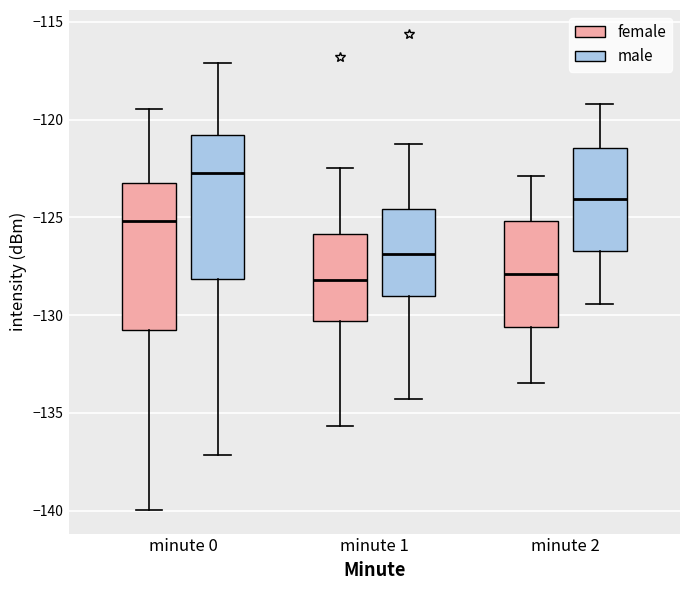

Reading left to right, transcribe this box plot: for each box, give where its median line is, the range the box spans, and where its two whiskers end, as read against the y-axis. The values are not printed on the chart, so give them approximately, as read against the axis.

minute 0 (female): median -125.0, box -131.0 to -123.5, whiskers -140.0 to -119.5
minute 0 (male): median -122.5, box -128.0 to -121.0, whiskers -137.0 to -117.0
minute 1 (female): median -128.0, box -130.5 to -126.0, whiskers -135.5 to -122.5
minute 1 (male): median -127.0, box -129.0 to -124.5, whiskers -134.5 to -121.0
minute 2 (female): median -128.0, box -130.5 to -125.0, whiskers -133.5 to -123.0
minute 2 (male): median -124.0, box -126.5 to -121.5, whiskers -129.5 to -119.0